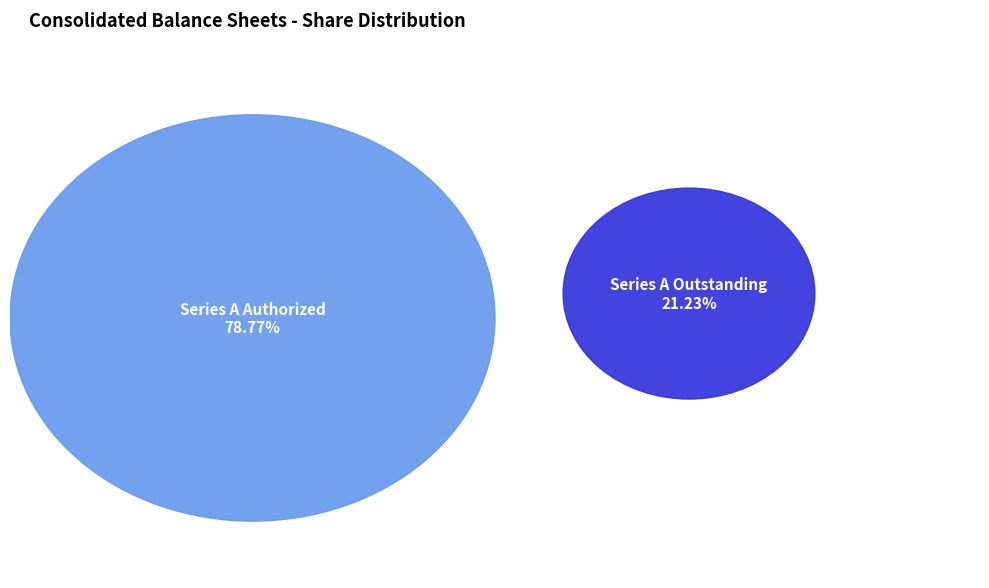

The Series A common stock, shares authorized slice represents 87% of the pie. True or false?

False